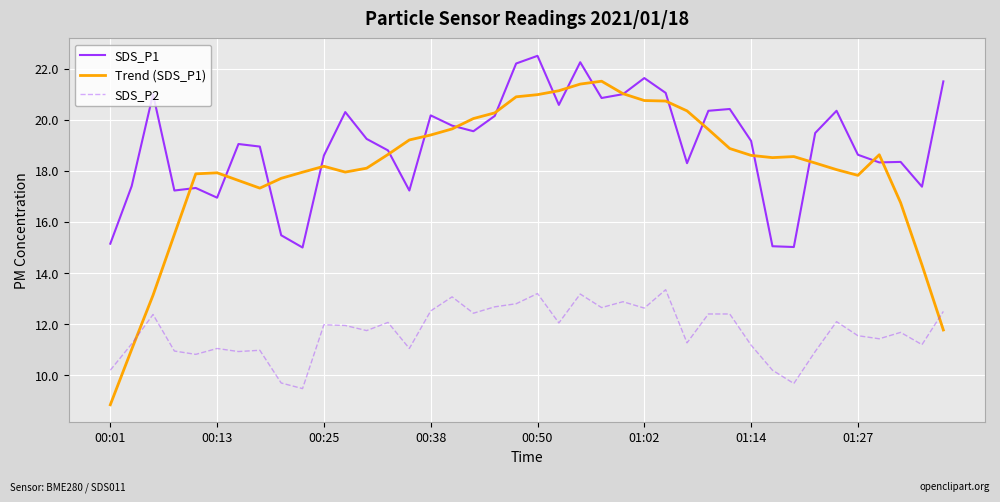

Which series has the largest range (max minus min)?

Trend (SDS_P1)